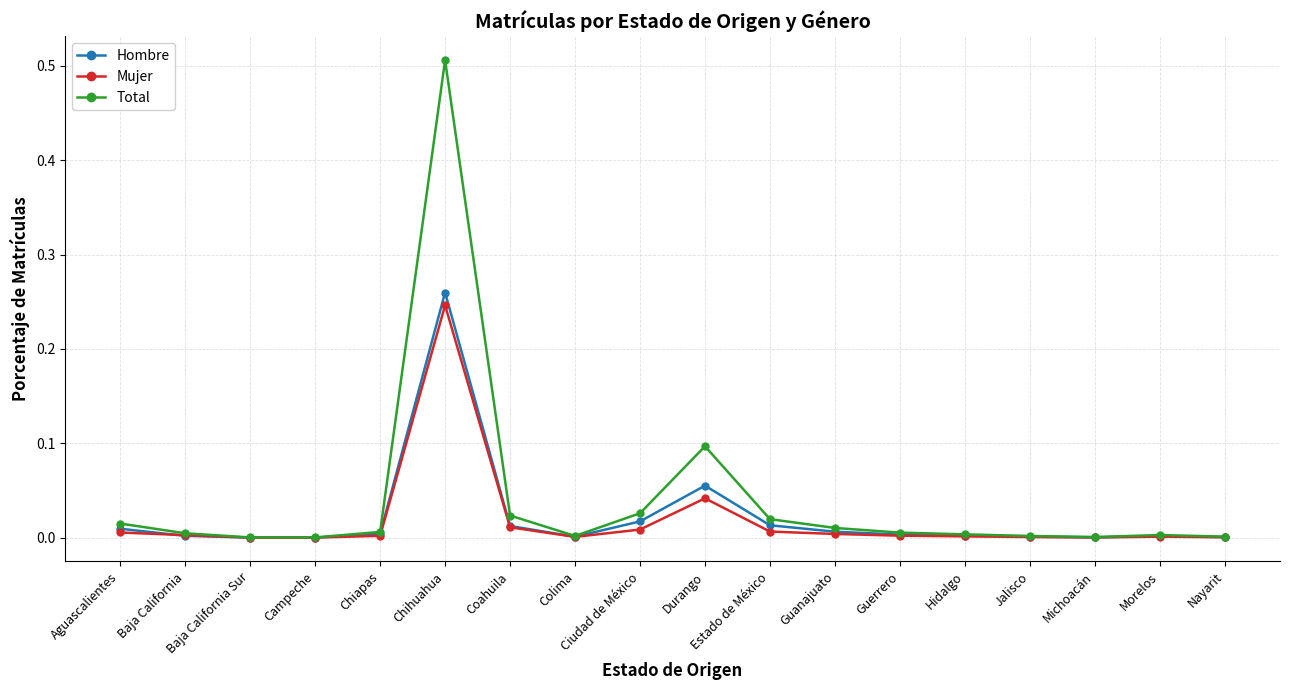

What is the label of the 16th point from the right?

Baja California Sur